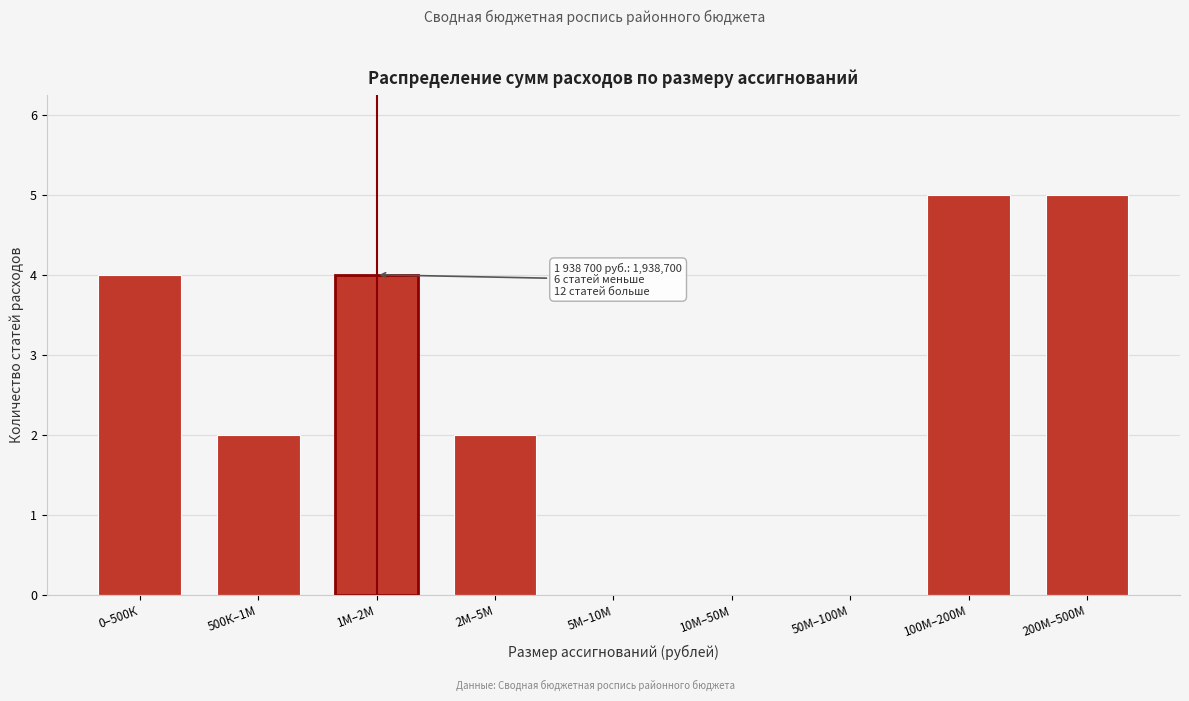

Reading left to right, extract all data points from this chart.

0–500К=4	500К–1М=2	1М–2М=4	2М–5М=2	5М–10М=0	10М–50М=0	50М–100М=0	100М–200М=5	200М–500М=5